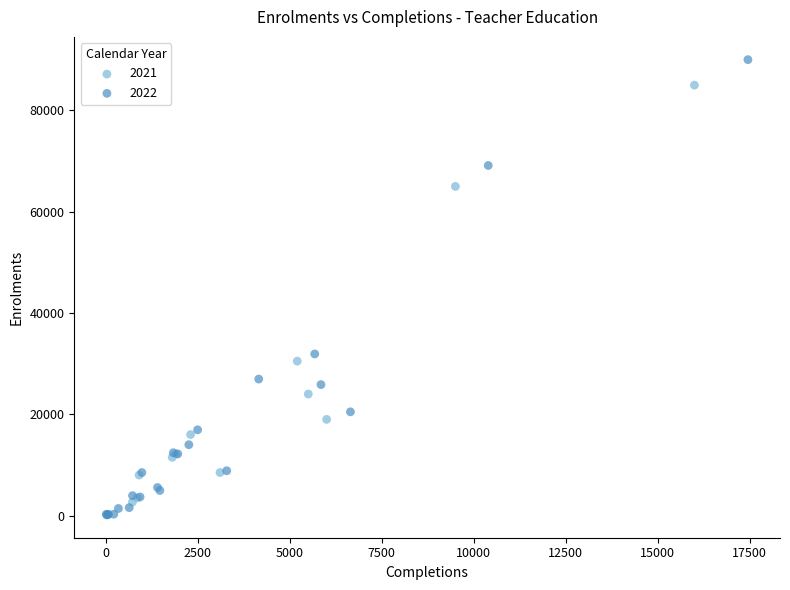

Which series contains the highest Y value?

2022